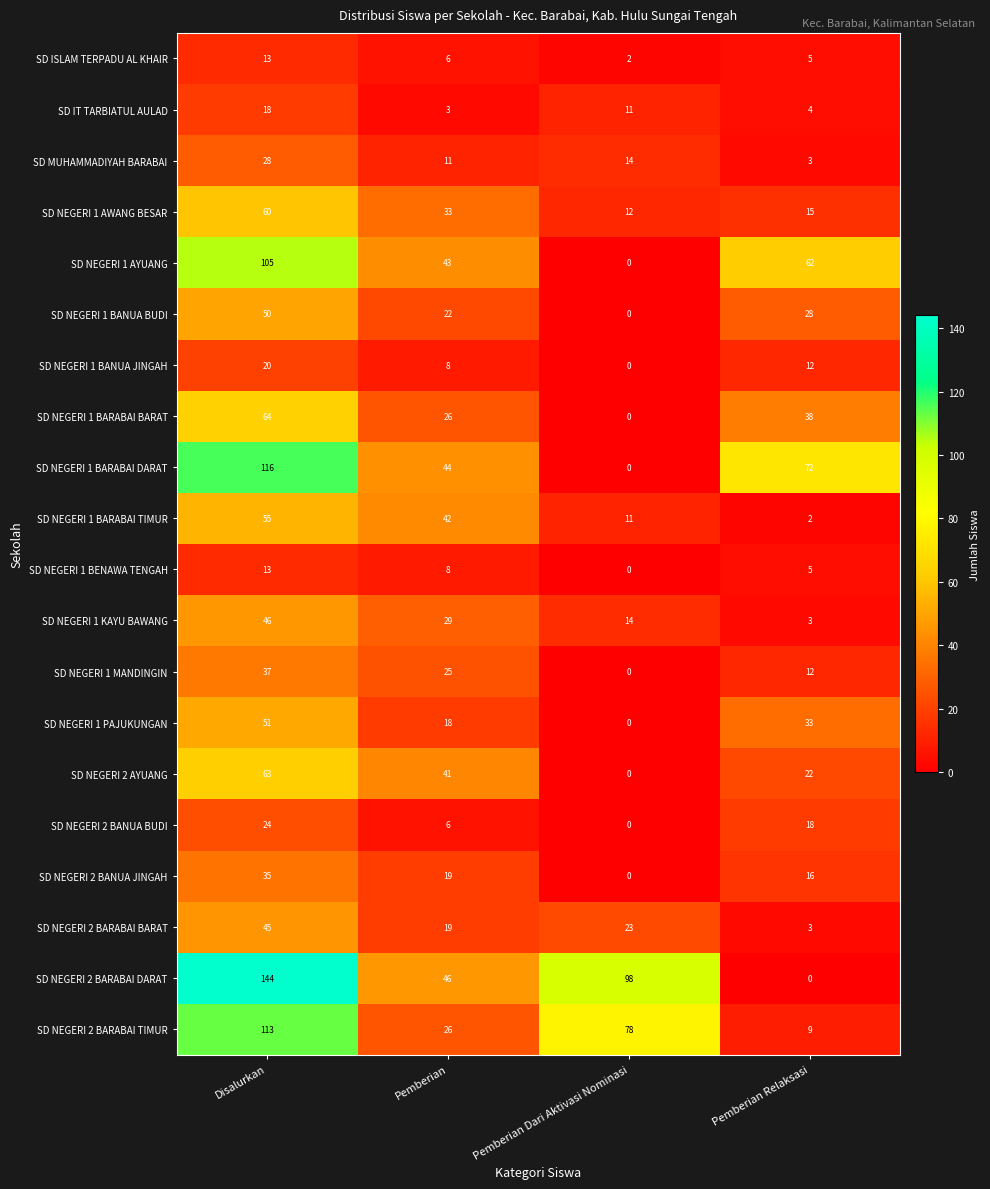

What is the difference between the second highest and minimum values in the SD NEGERI 2 BANUA JINGAH series?

19